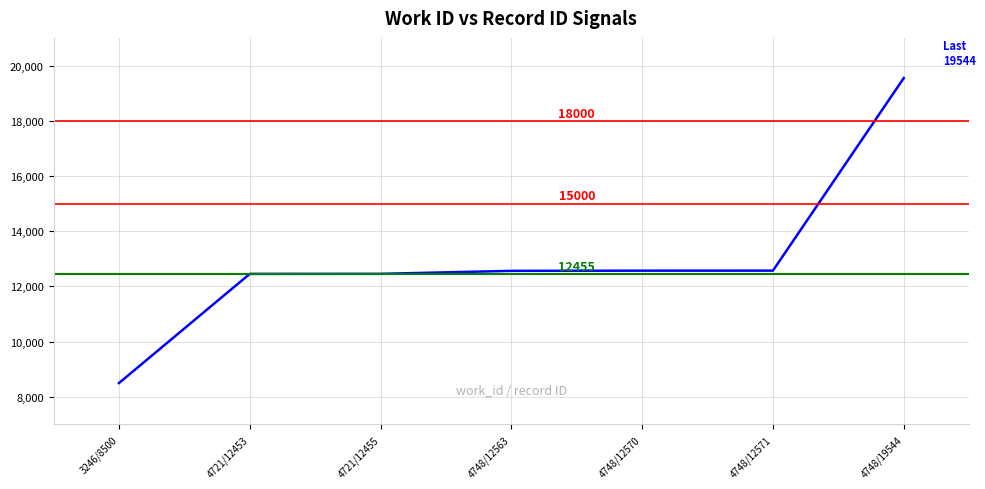

The chart shows a value of 12570 at 4748/12570. True or false?

True